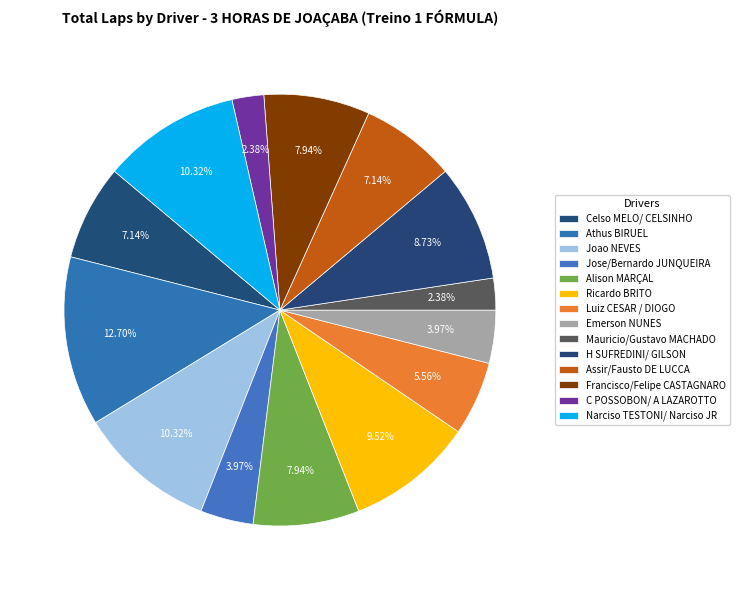

Between C POSSOBON/ A LAZAROTTO and Francisco/Felipe CASTAGNARO, which is larger?

Francisco/Felipe CASTAGNARO